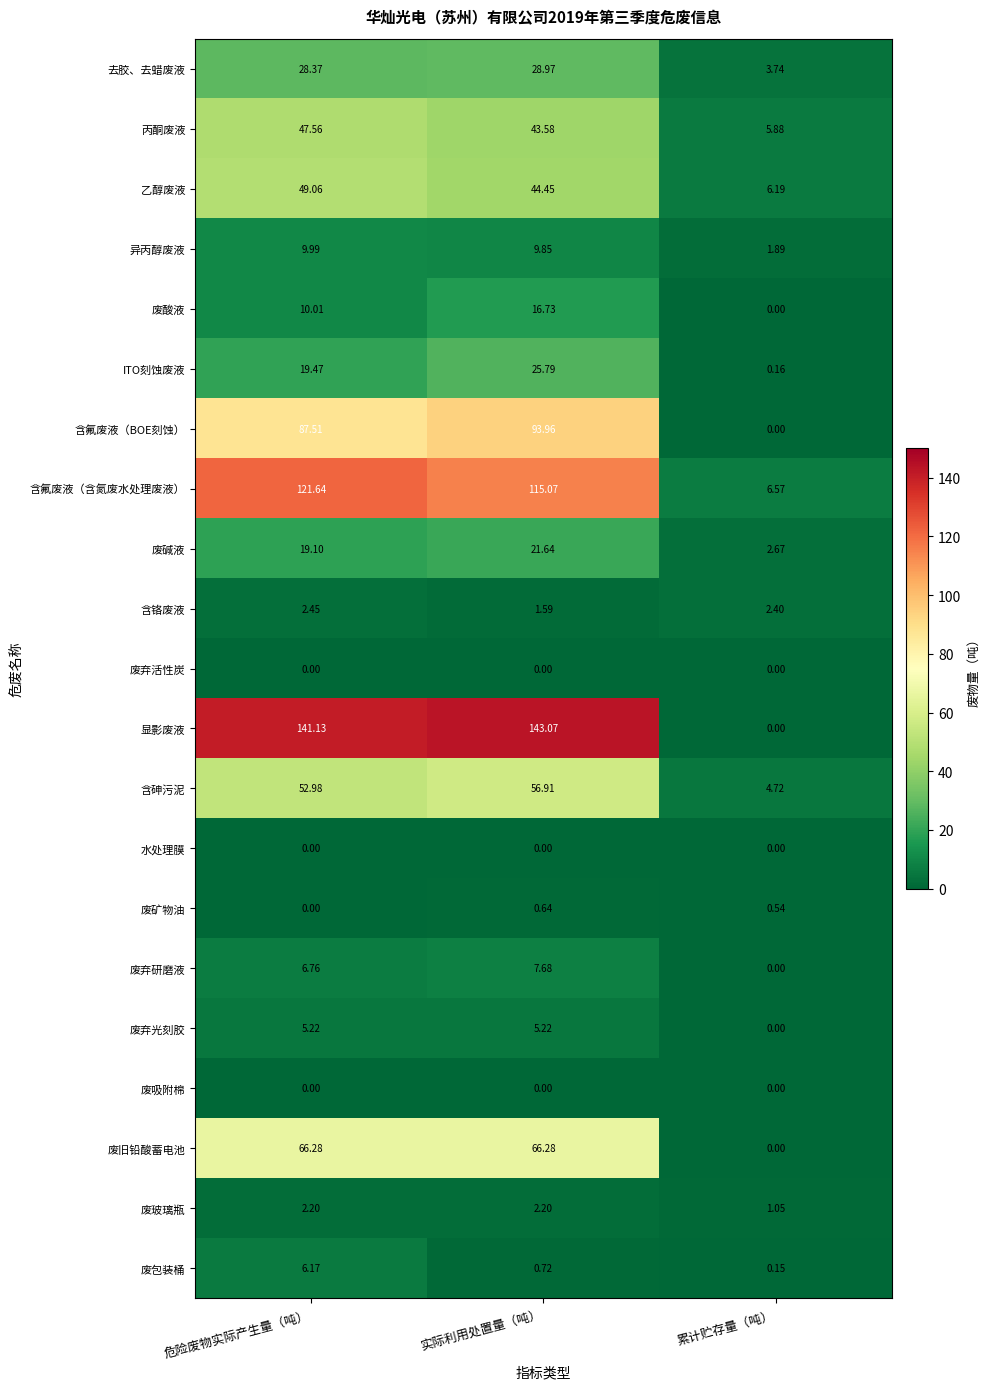

Which series changed the most between 危险废物实际产生量（吨） and 累计贮存量（吨）?

显影废液